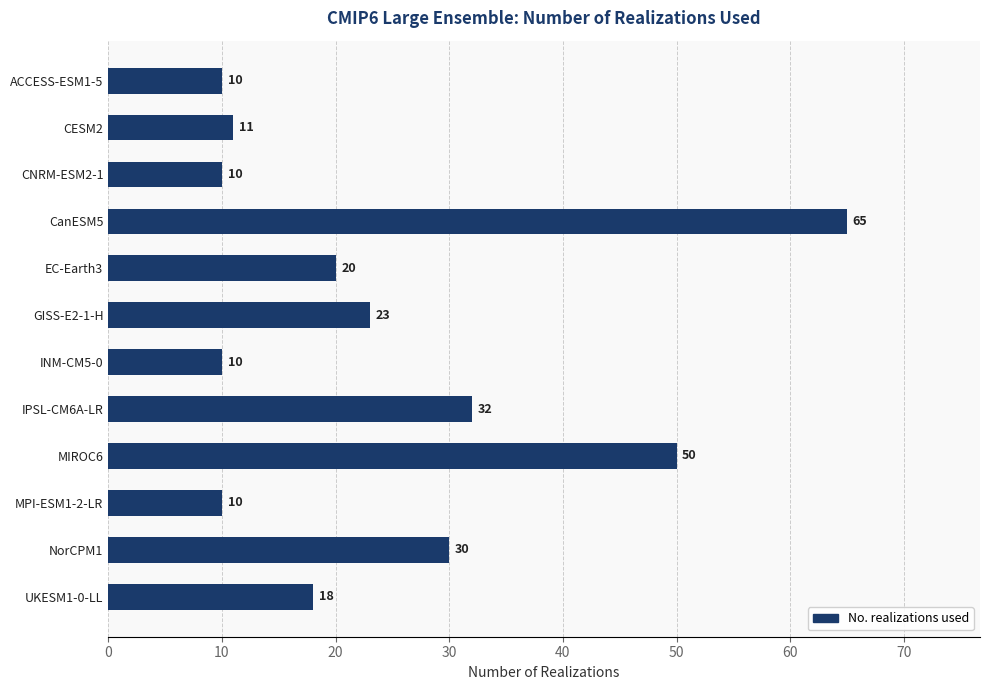

Which has a higher value, INM-CM5-0 or CESM2?

CESM2